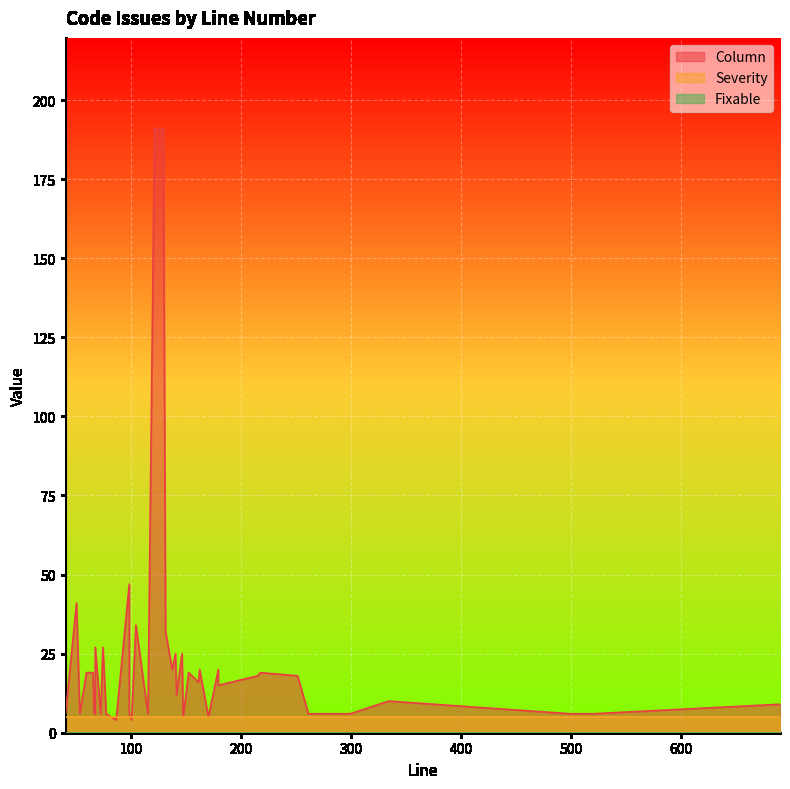

True or false: Column and Fixable cross at least once.

False